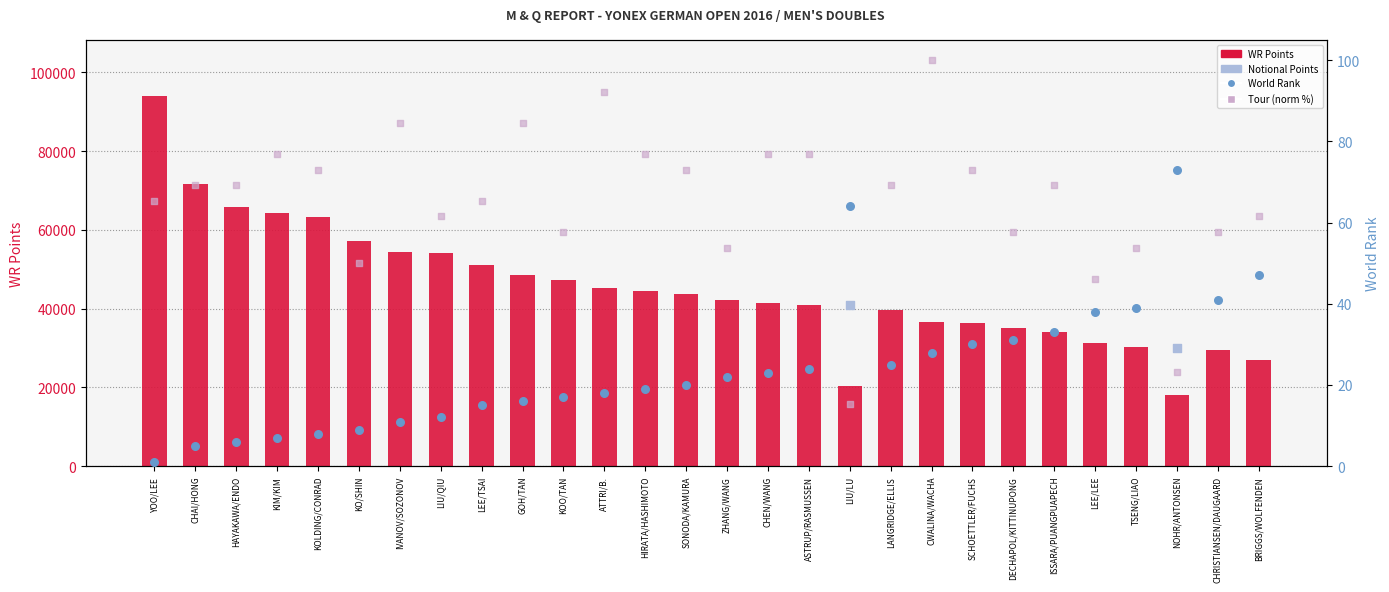

Which series reaches the maximum Y coordinate?

WR Points